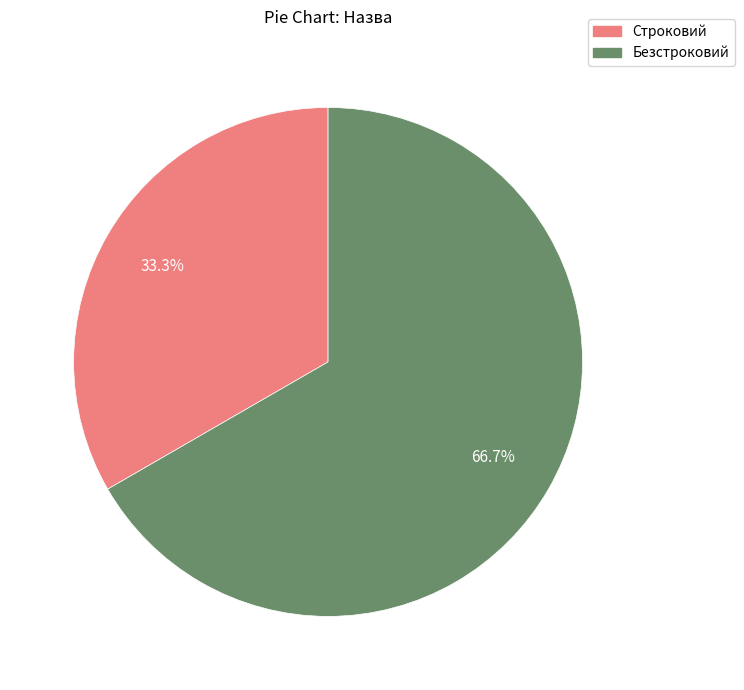

To the nearest percent, what is the average slice percentage?

50%